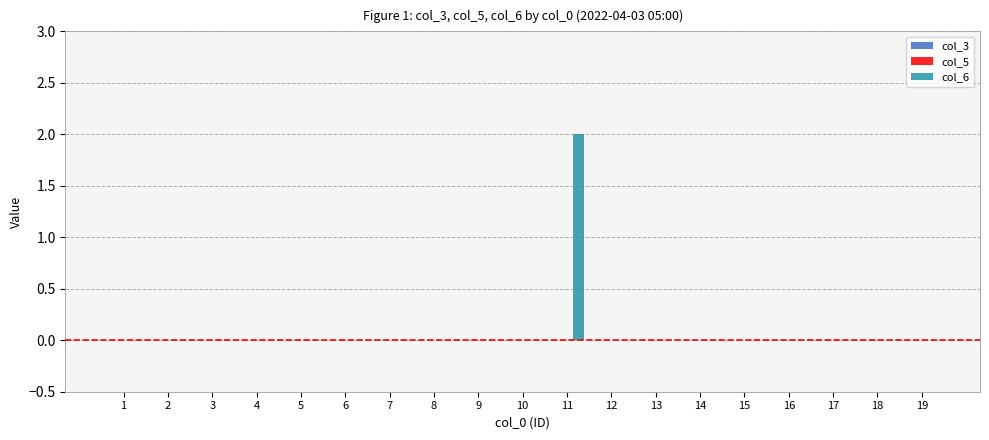

Which category has the highest value across all series?

11